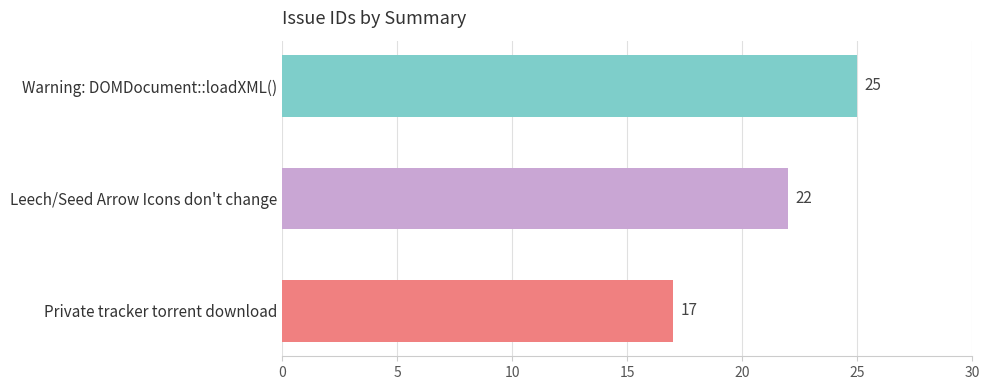

Reading top to bottom, extract all data points from this chart.

25	22	17